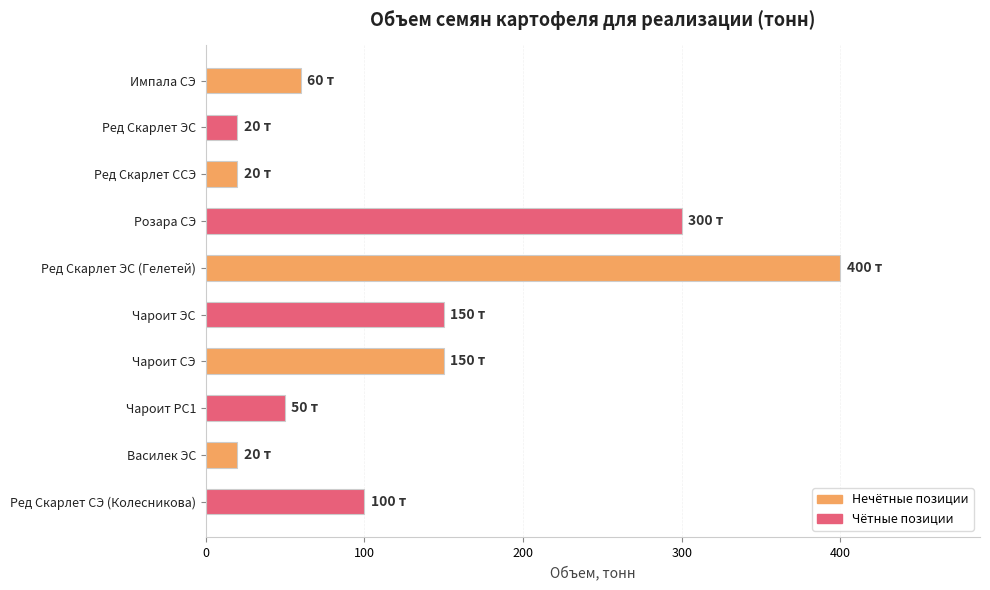

What is the smallest value displayed?

20